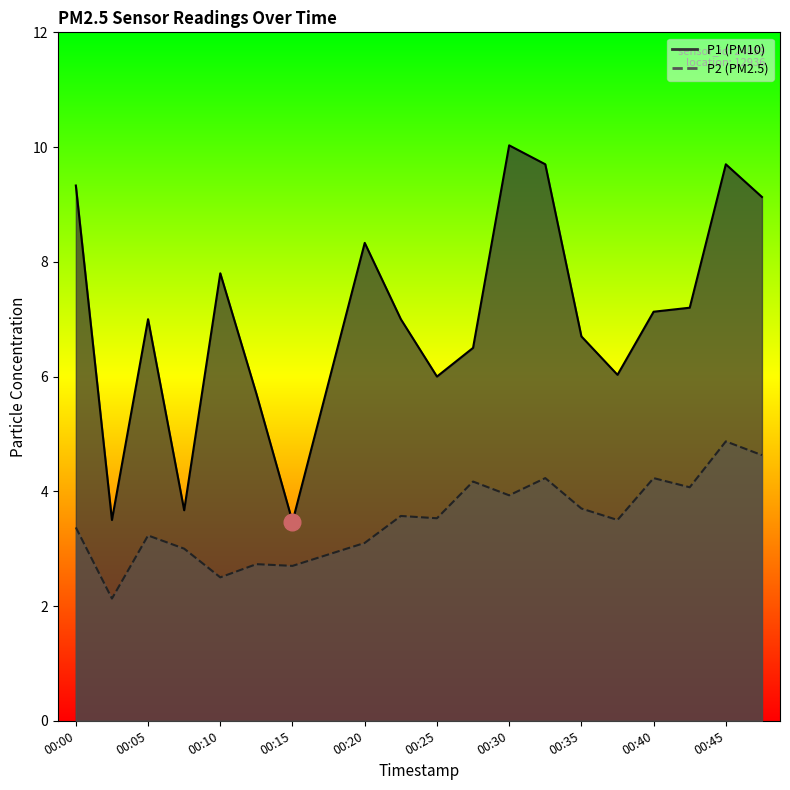

What is the sum of all P2 values?

70.1